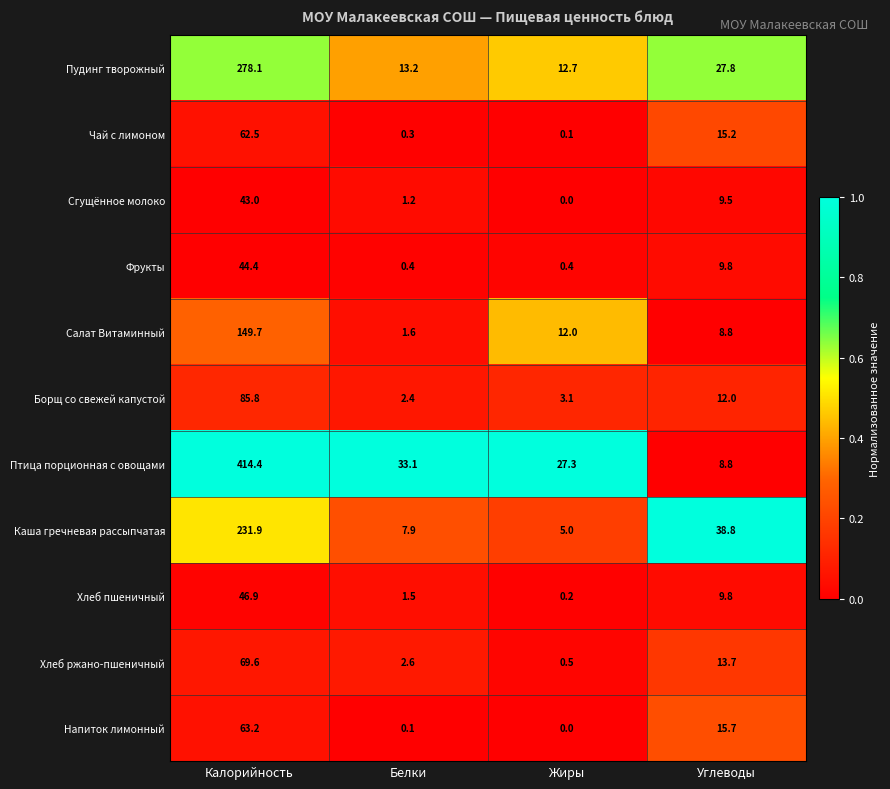

Which category has the highest value across all series?

Калорийность